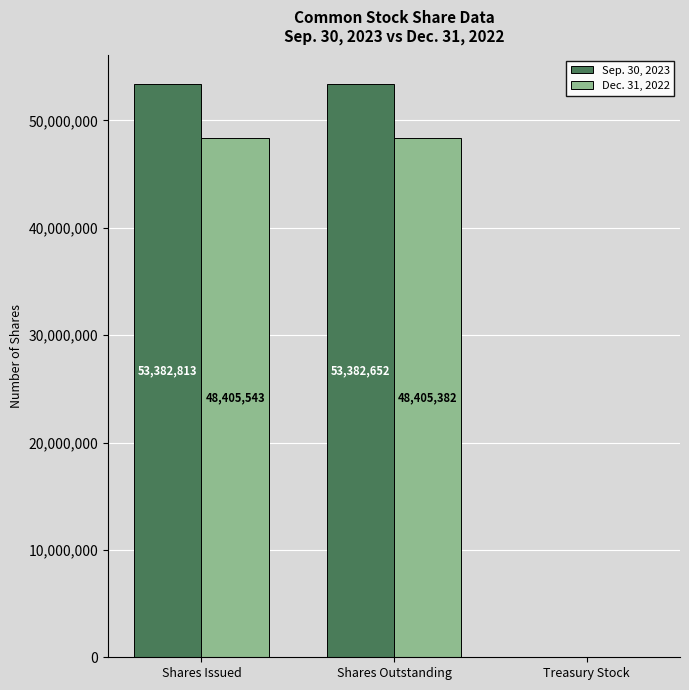

True or false: Sep. 30, 2023 has a value of 53382652 at Shares Outstanding.

True